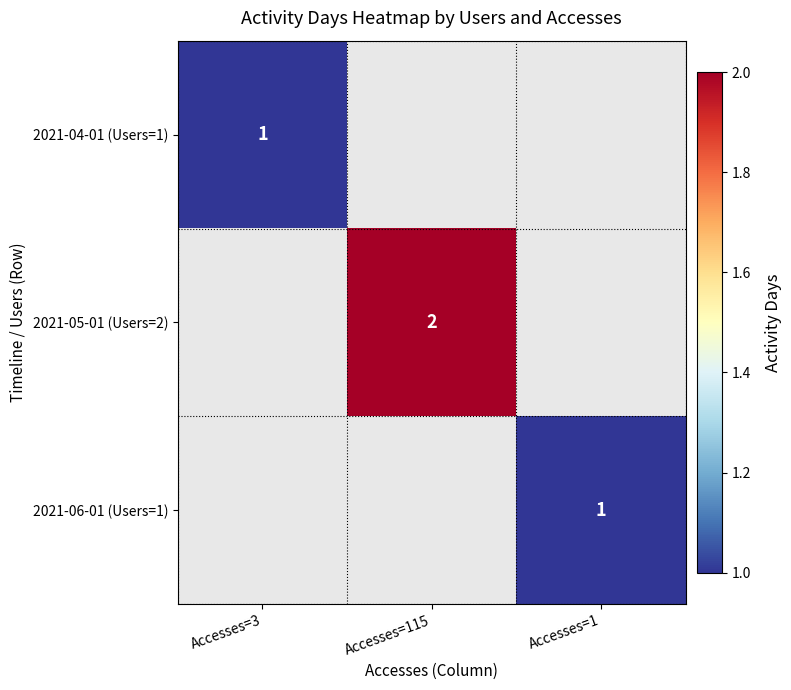

The 2021-05-01 (Users=2) series shows 3 at Accesses=115. True or false?

False